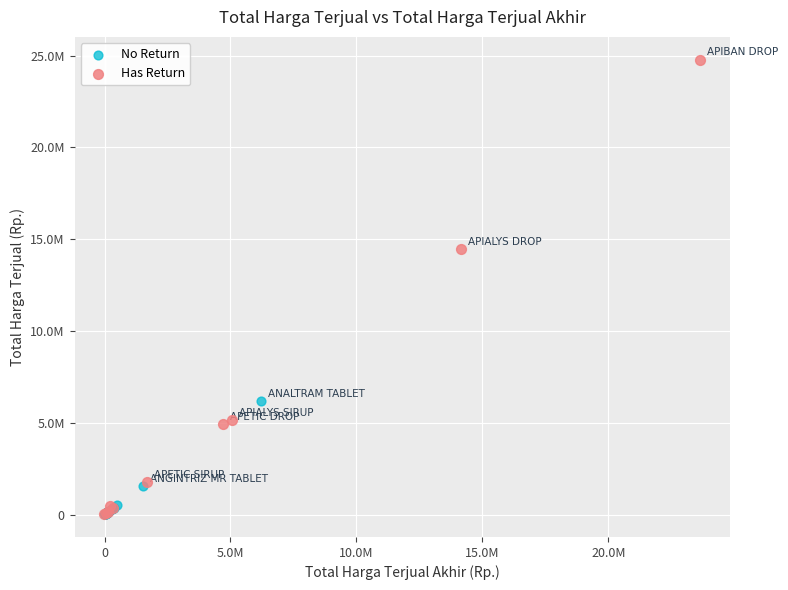

What are all the series names shown in the legend?

No Return, Has Return